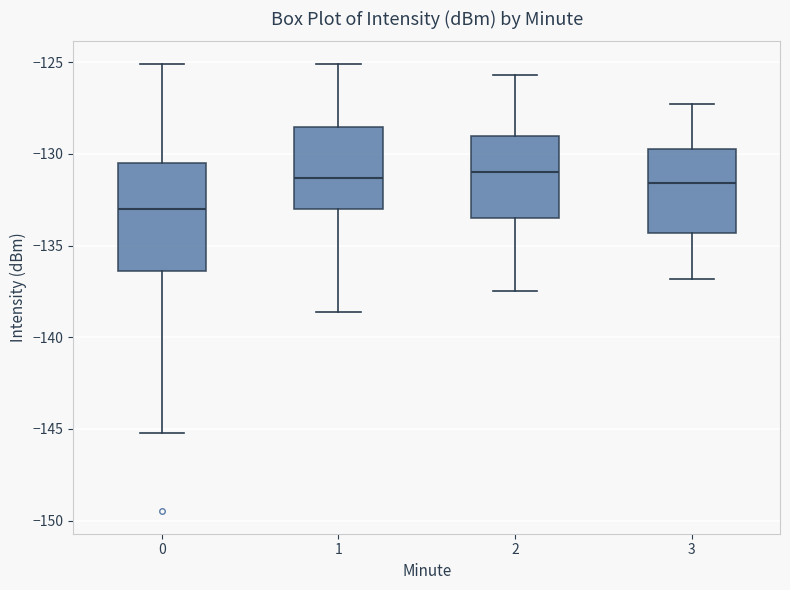

Which box has the lowest median line?

0